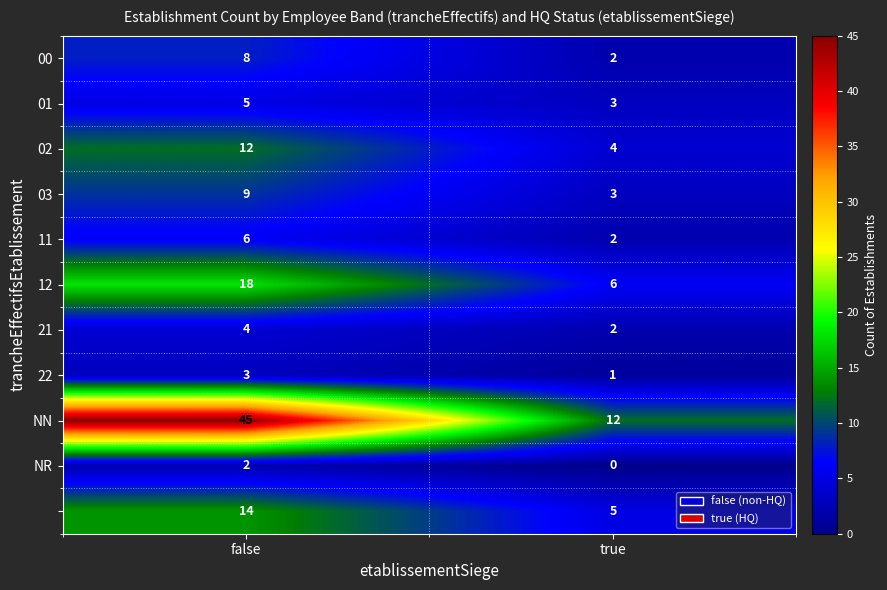

What is the spread (max minus min) of values at true?

12